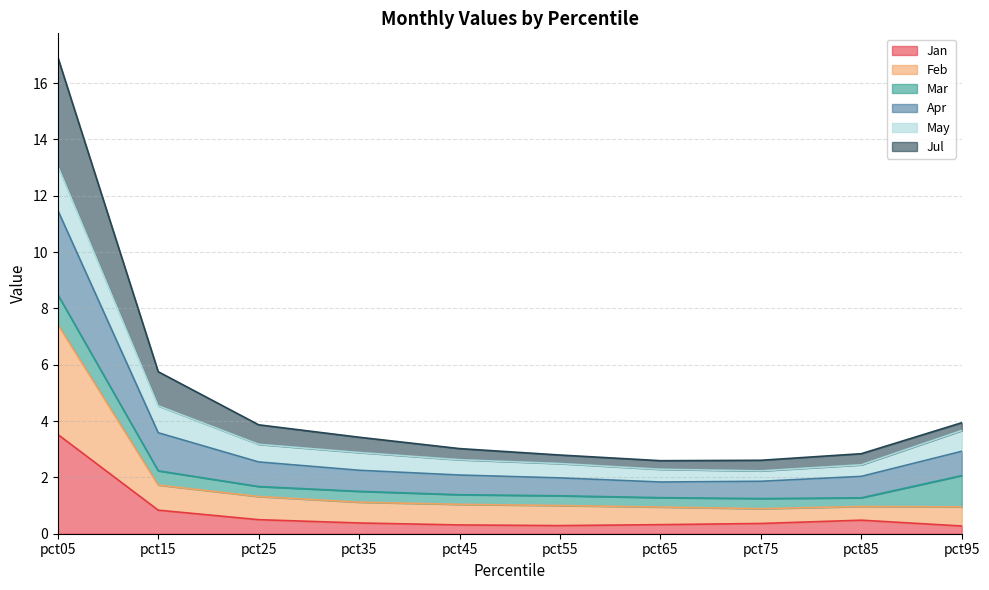

Where is Jul nearest to the value 7?

pct15